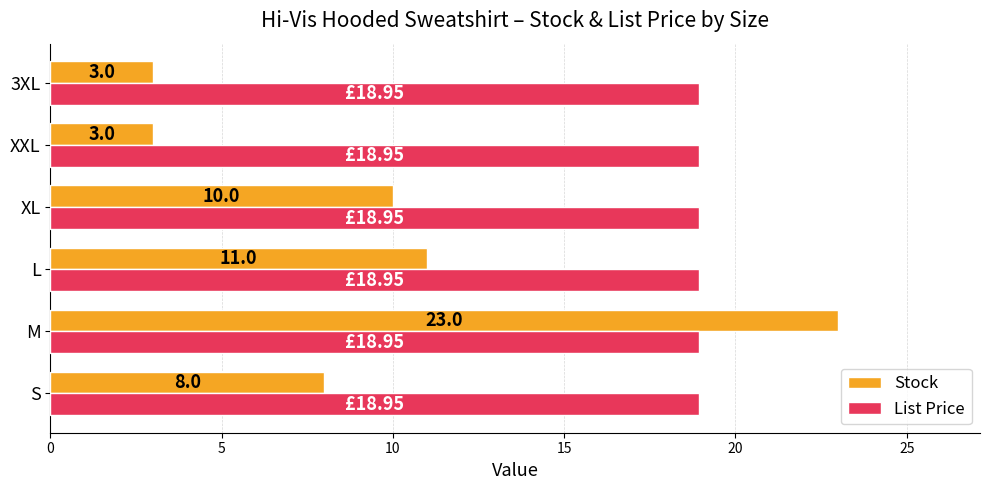

What are all the series names shown in the legend?

Stock, List Price